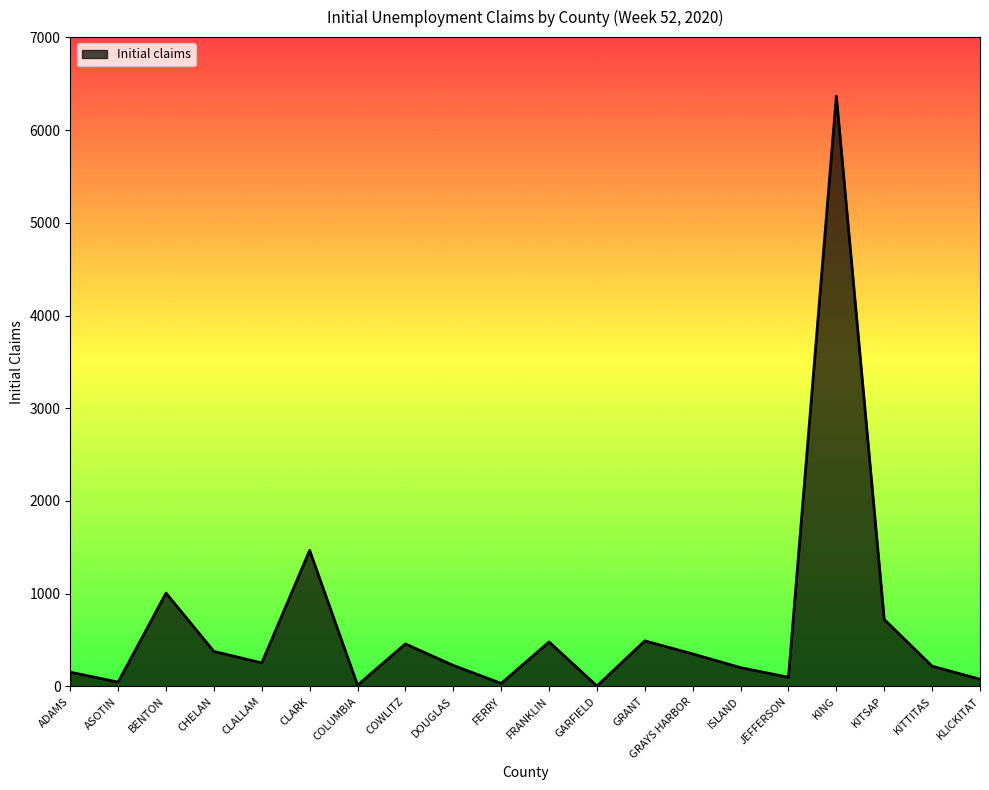

How many series are shown in this chart?

1